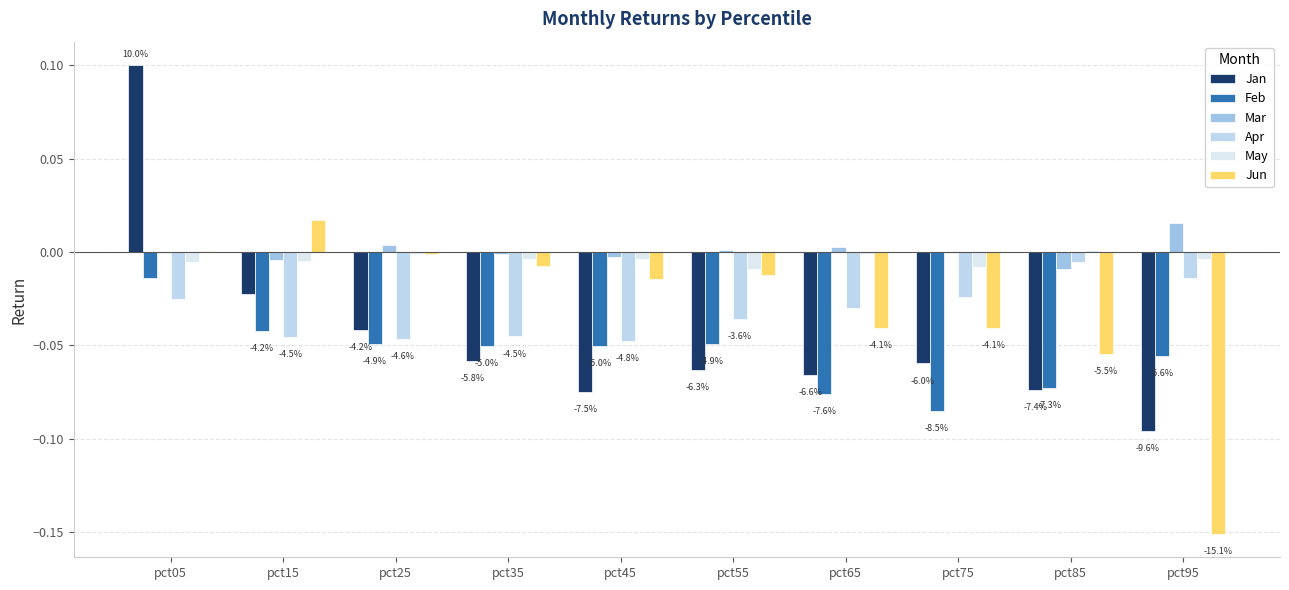

Count the number of categories in the chart.

10